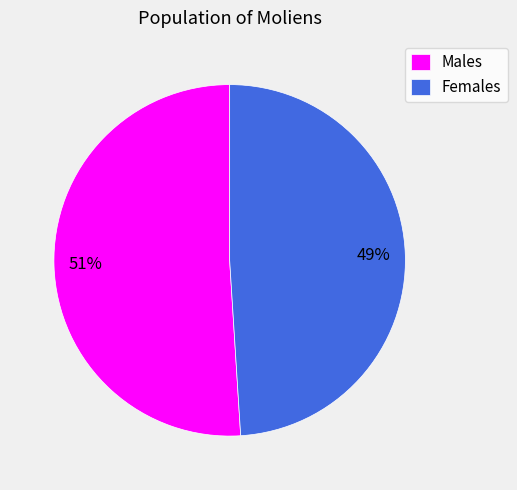

Rank the categories by value from lowest to highest.

Females, Males